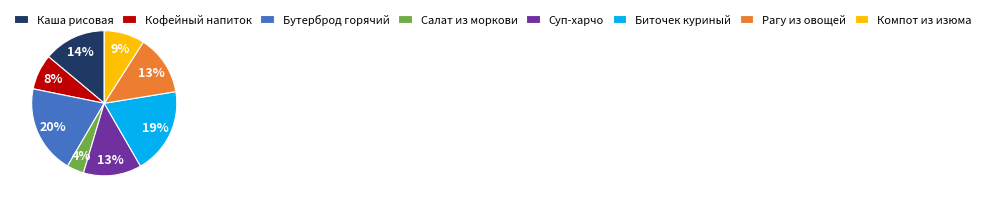

How many slices are in this pie chart?

8